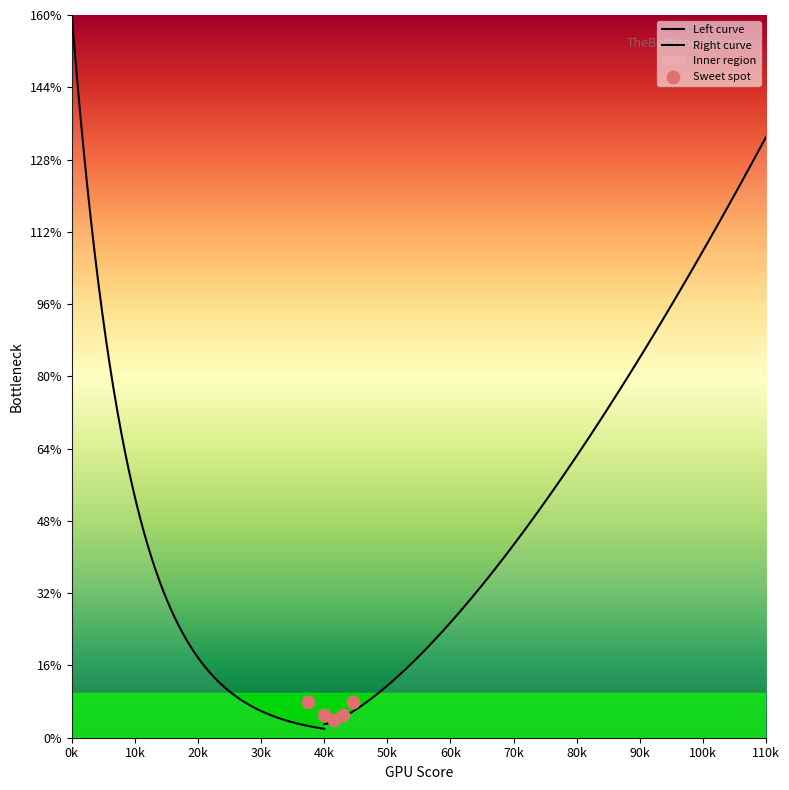

What is the ratio of the value at 8 to the value at 16?

1.5